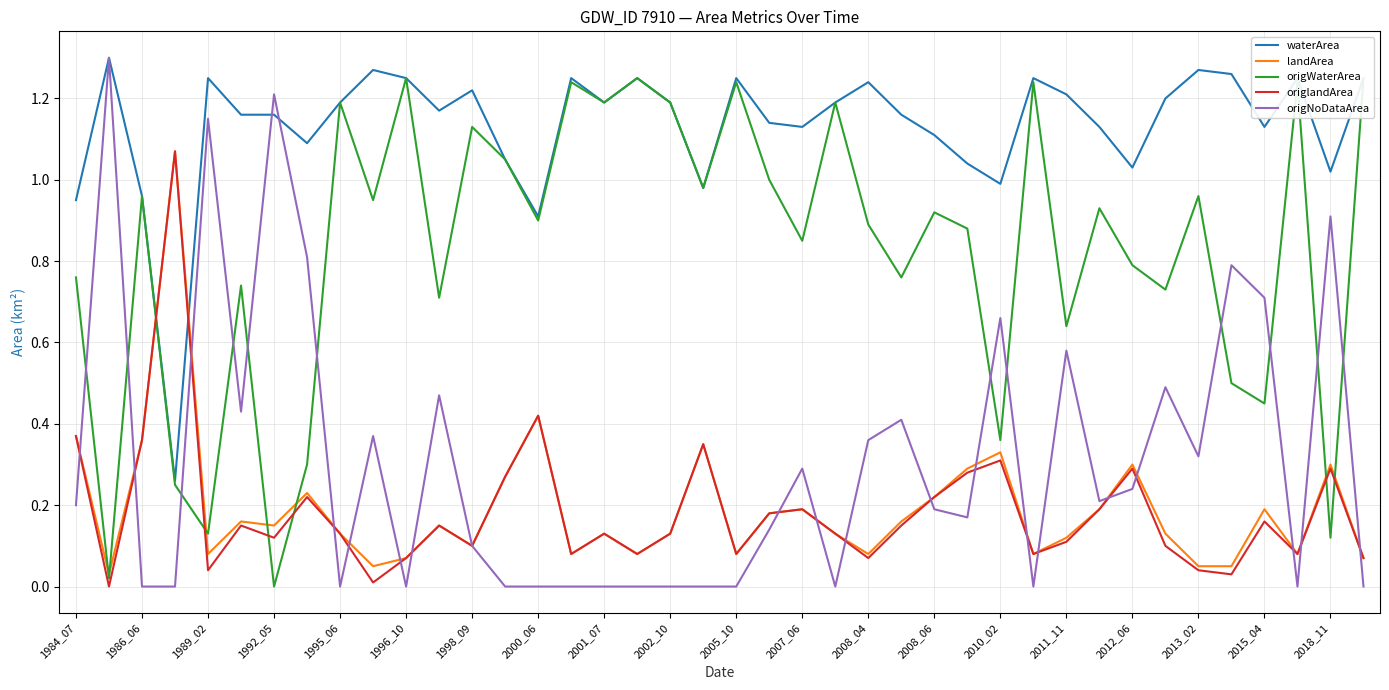

After their last crossing, which series has the higher values: landArea or waterArea?

waterArea